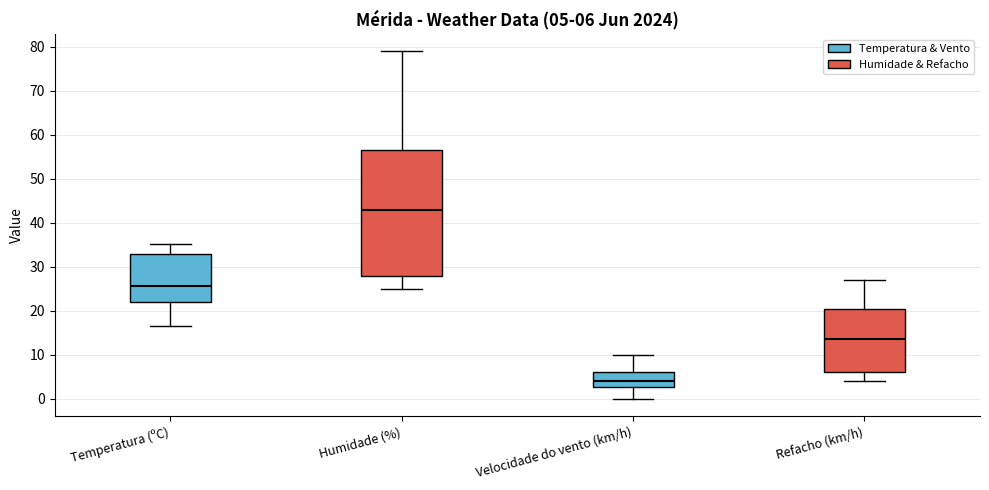

Which box's median line is the lowest?

Velocidade do vento (km/h)